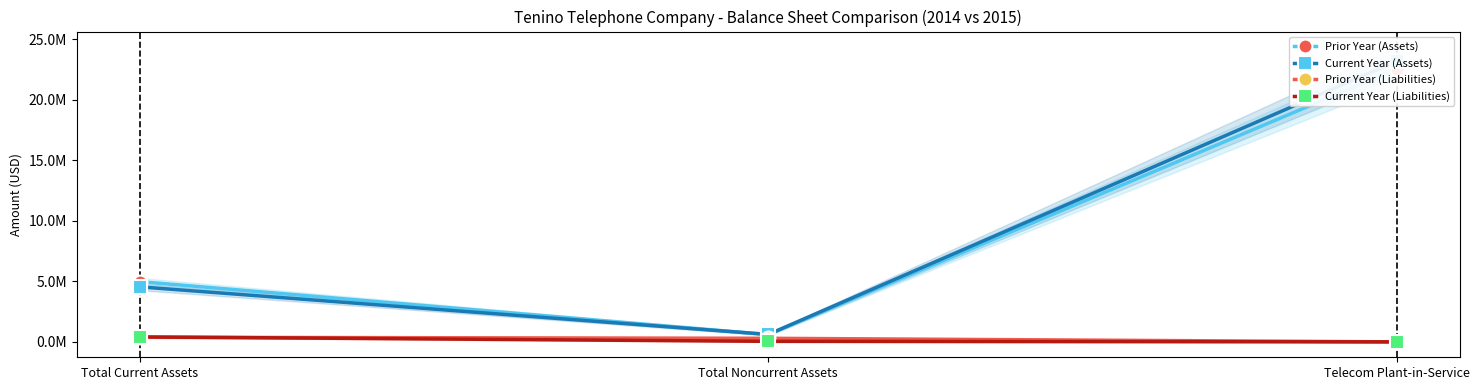

Reading right to left, extract all data points from this chart.

Prior Year (Assets): Telecom Plant-in-Service=22550576	Total Noncurrent Assets=603948	Total Current Assets=4978014
Current Year (Assets): Telecom Plant-in-Service=23193778	Total Noncurrent Assets=615340	Total Current Assets=4543015
Prior Year (Liabilities): Telecom Plant-in-Service=0	Total Noncurrent Assets=295437	Total Current Assets=382099
Current Year (Liabilities): Telecom Plant-in-Service=0	Total Noncurrent Assets=44579	Total Current Assets=410384